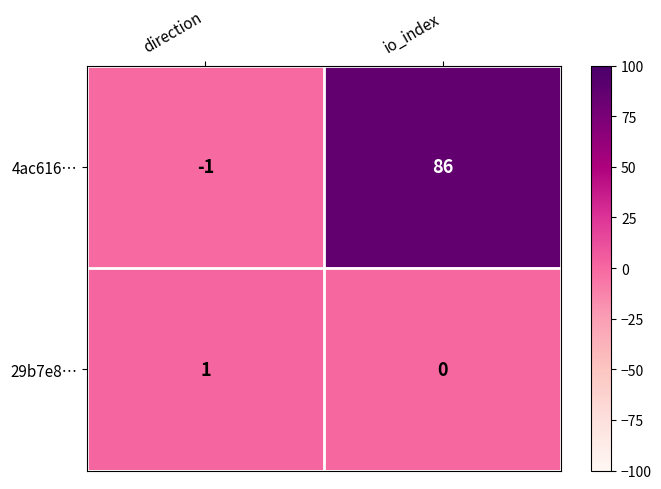

The 29b7e8… series shows -1 at io_index. True or false?

False